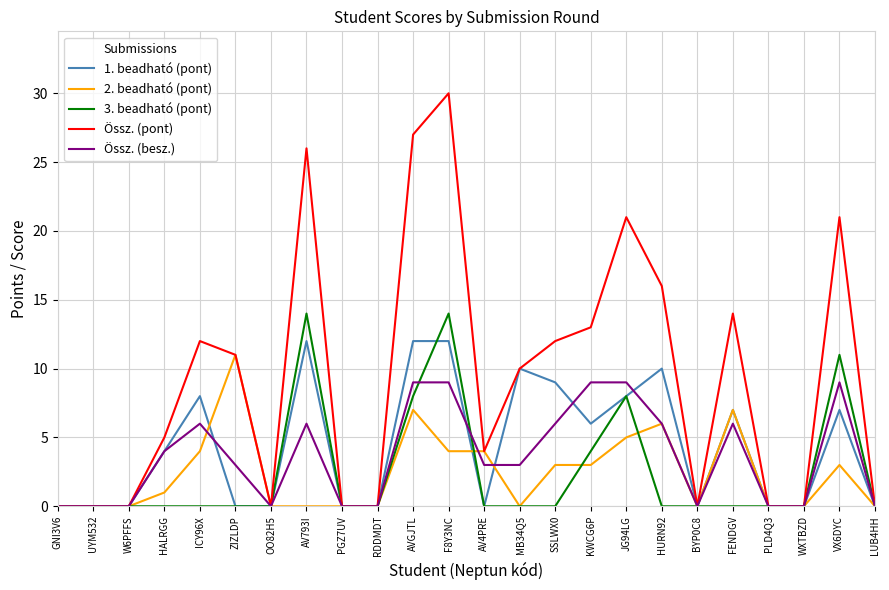

Which series has the largest total across all categories?

Össz. (pont)